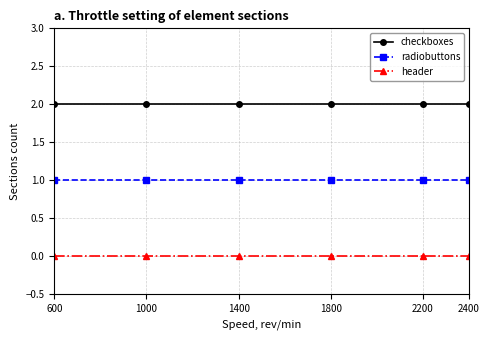

True or false: checkboxes and radiobuttons intersect in this chart.

False